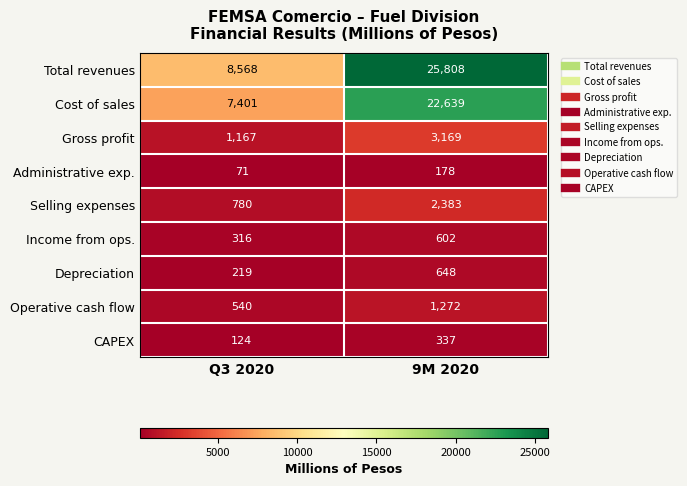

Which category has the lowest value across all series?

Q3 2020